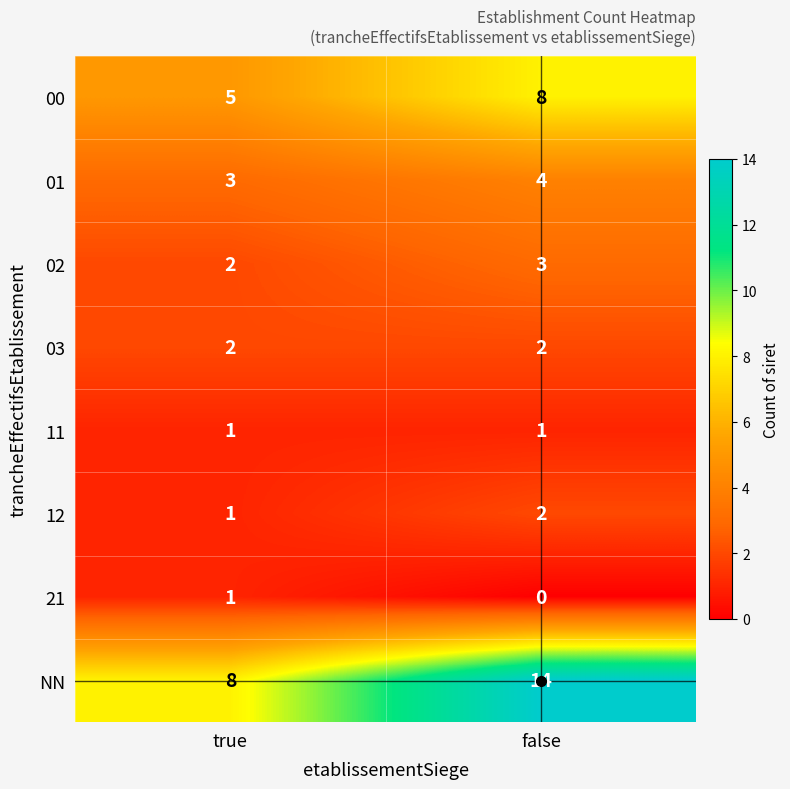

What is the sum of all 00 values?

13